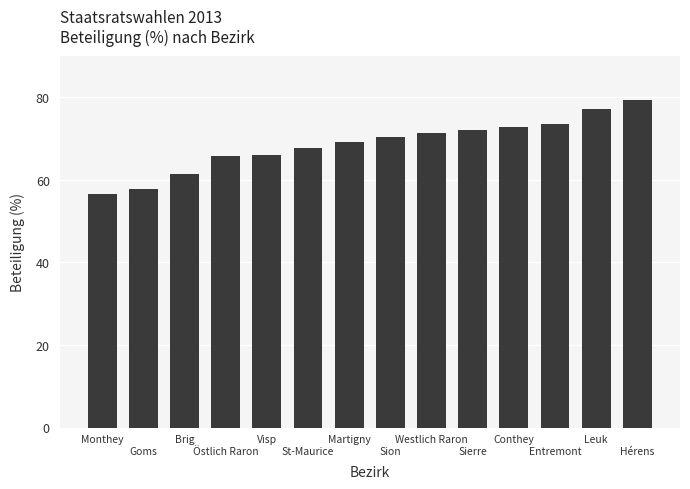

What is the value of the 4th bar from the left?

65.7